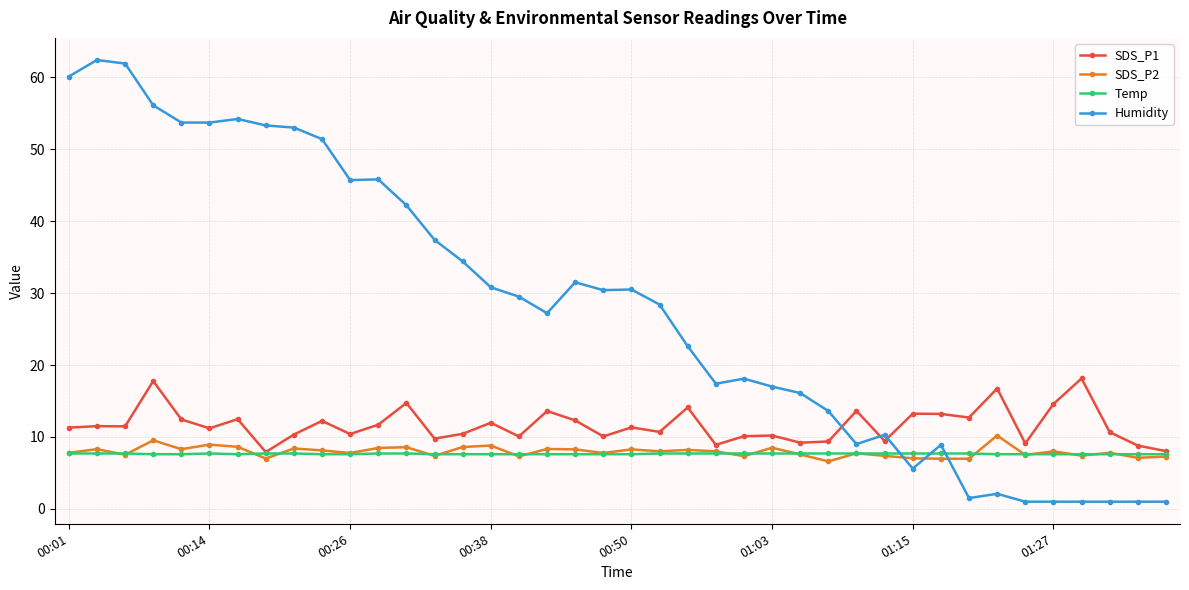

Which series has the largest range (max minus min)?

Humidity